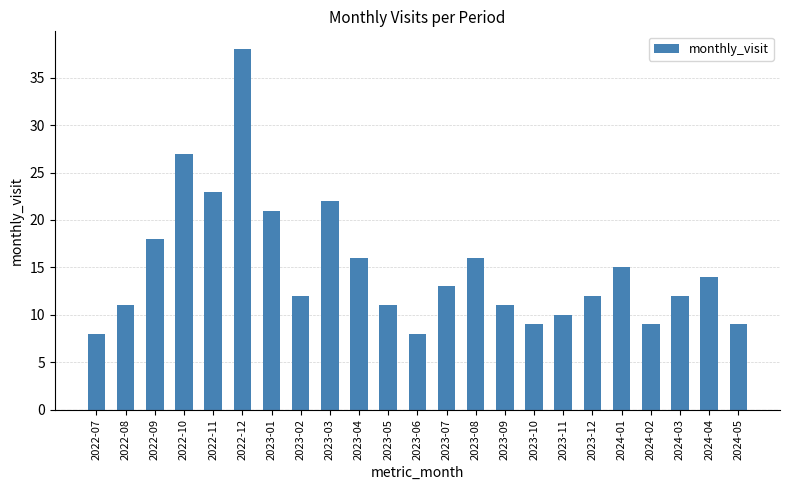

What position from the left is 2024-02?

20